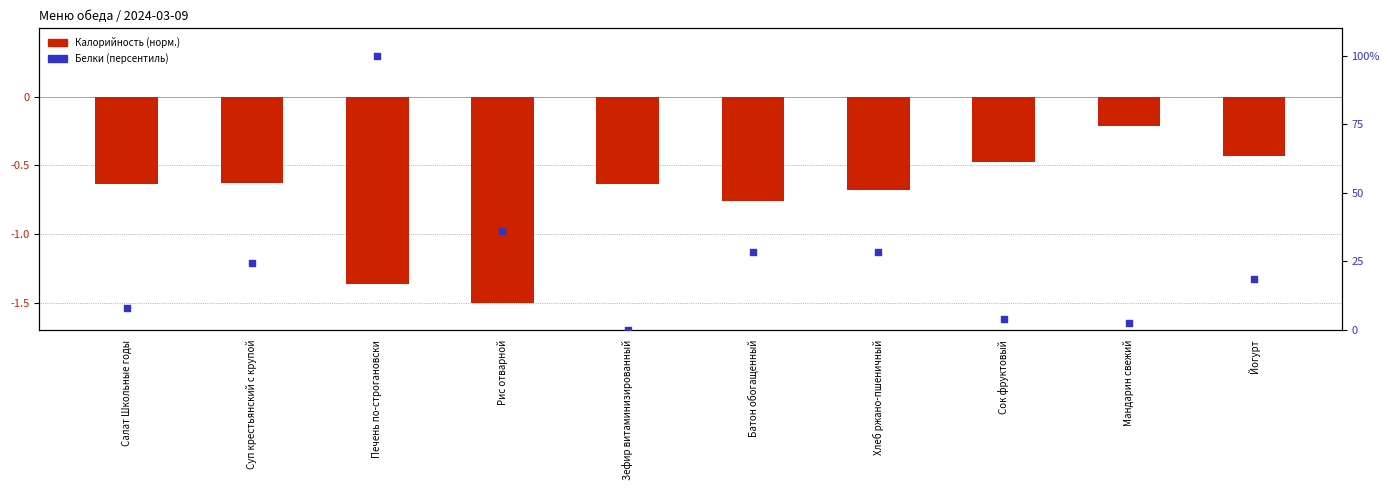

What are all the series names shown in the legend?

Калорийность (норм.), Белки (персентиль)